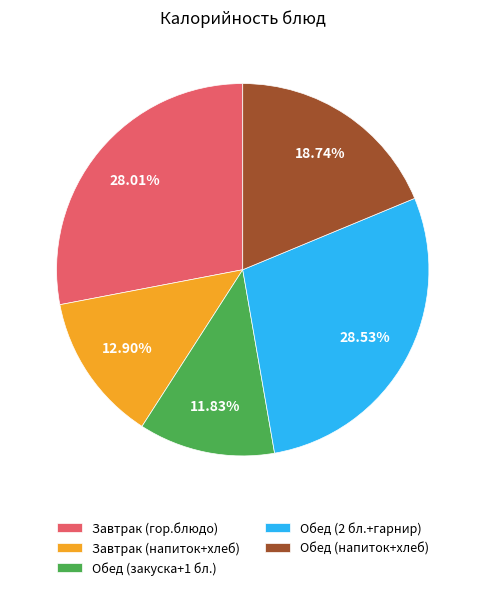

Count the number of slices in the pie.

5